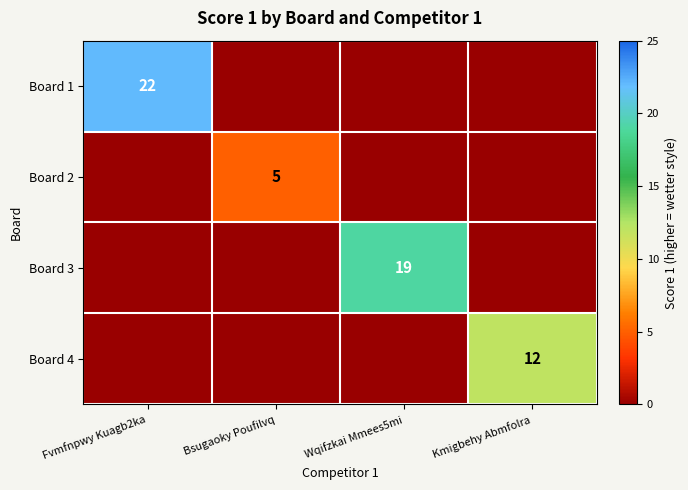

The value of Board 3 at Wqifzkai Mmees5mi is 19. True or false?

True